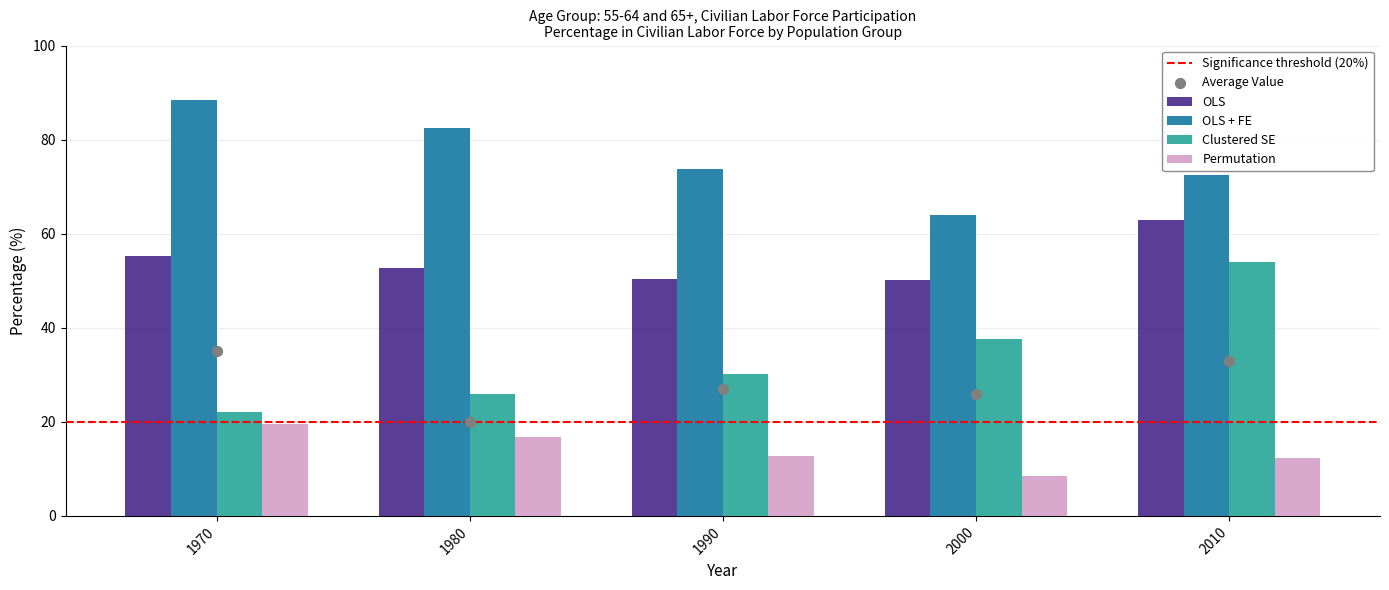

Which series has the largest total across all categories?

OLS + FE